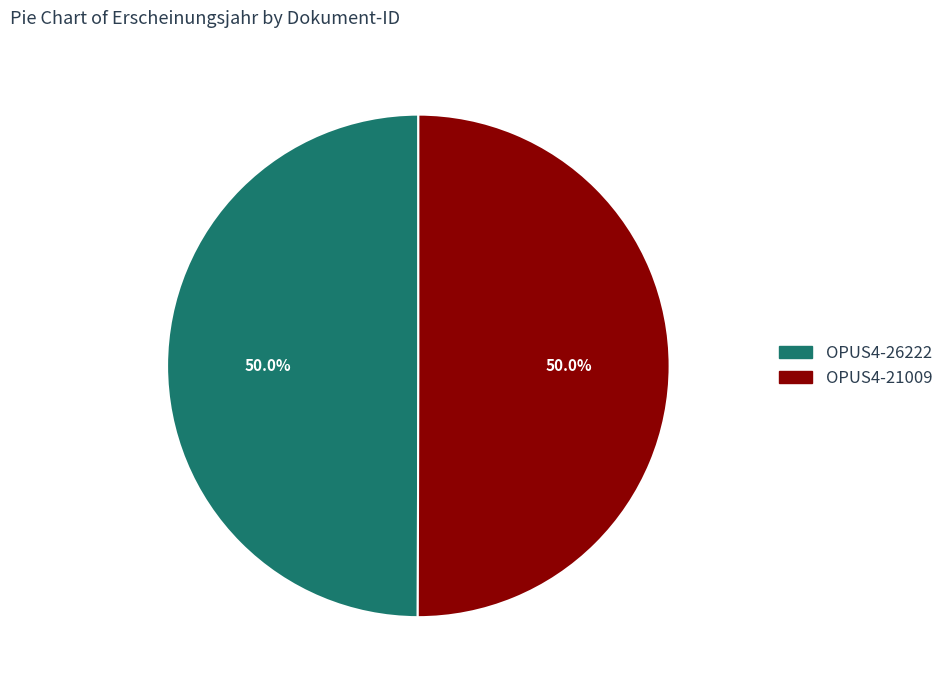

What is the ratio of the value at OPUS4-21009 to the value at OPUS4-26222?

1.0